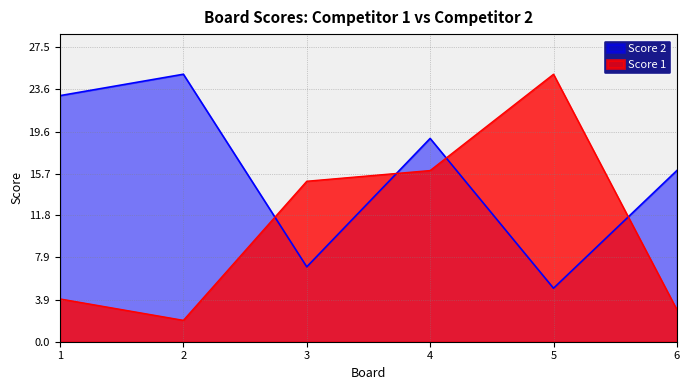

At which label is Score 2 closest to 15?

6